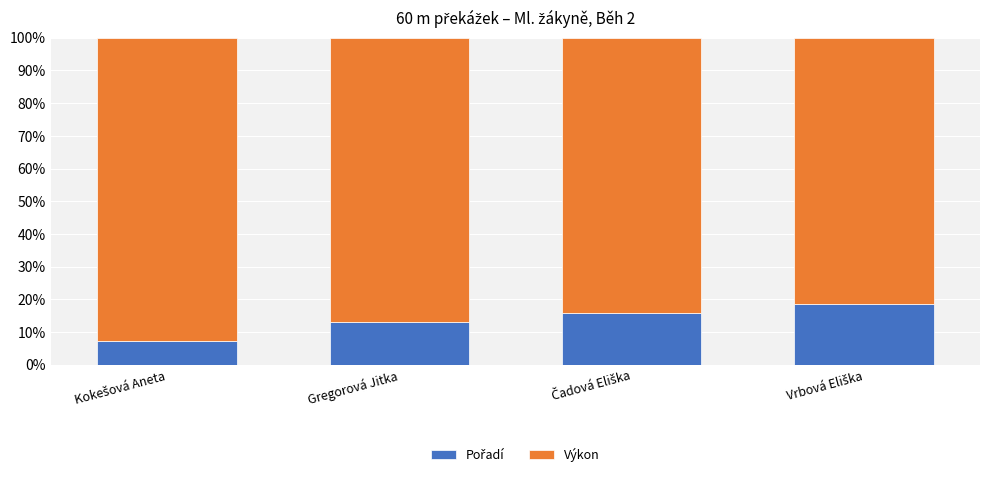

Count the number of categories in the chart.

4